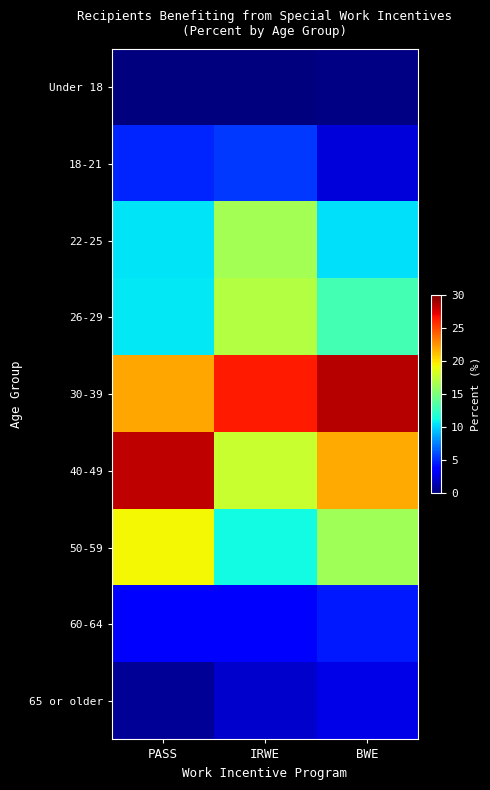

Count the number of categories in the chart.

3